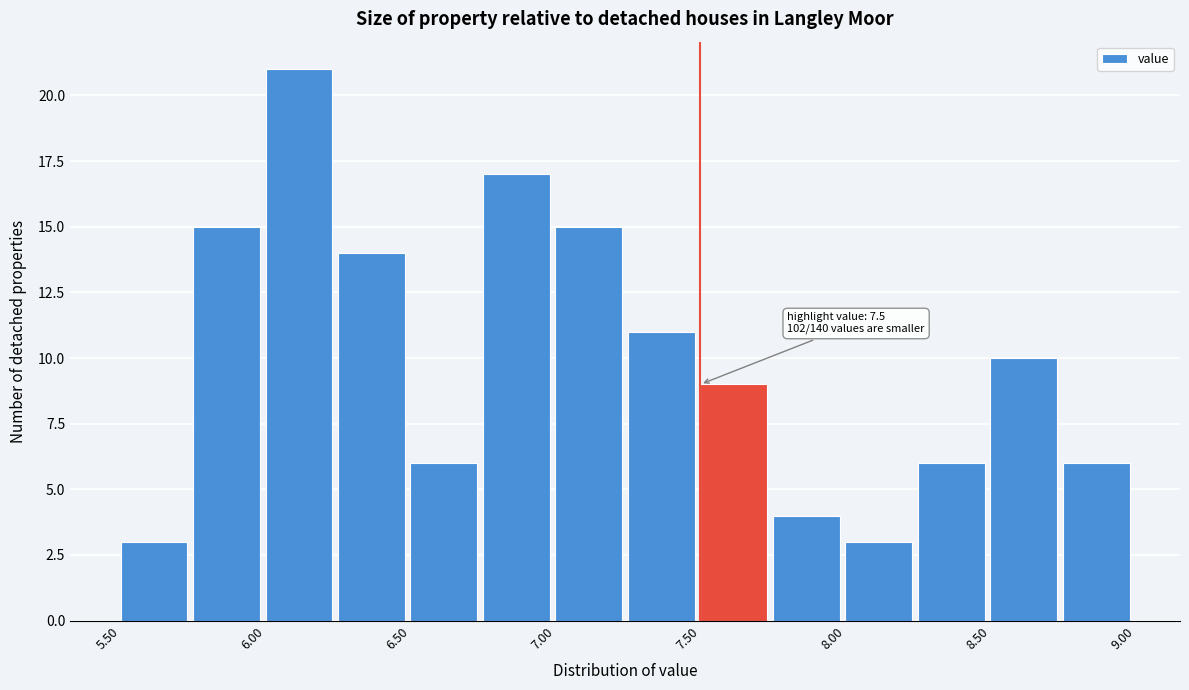

Which range on the x-axis has the tallest bar?

6.00 to 6.25